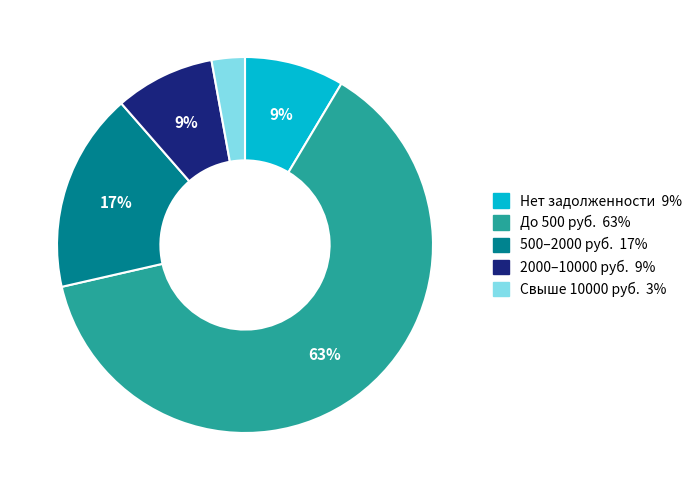

Is there any slice that represents more than half of the pie?

Yes